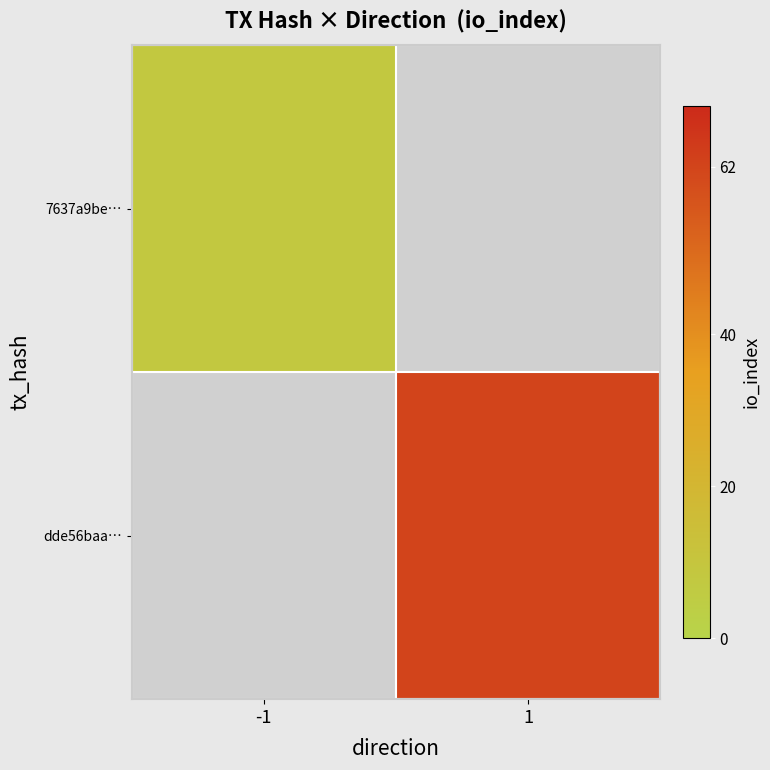

Which category has the lowest value in the 7637a9be… series?

-1